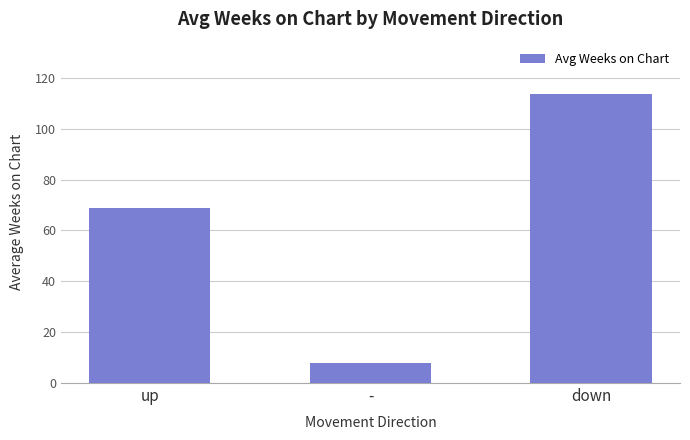

At which label is the value closest to 60?

up